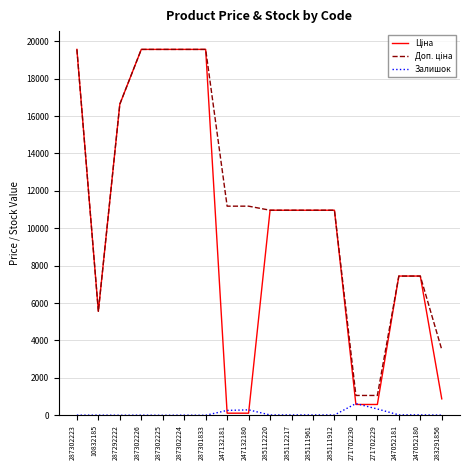

What is the maximum value for Залишок?

626.0